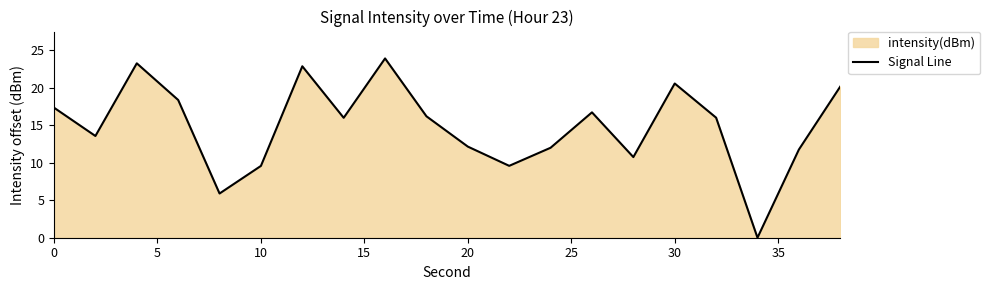

Read the value at 30.

20.5